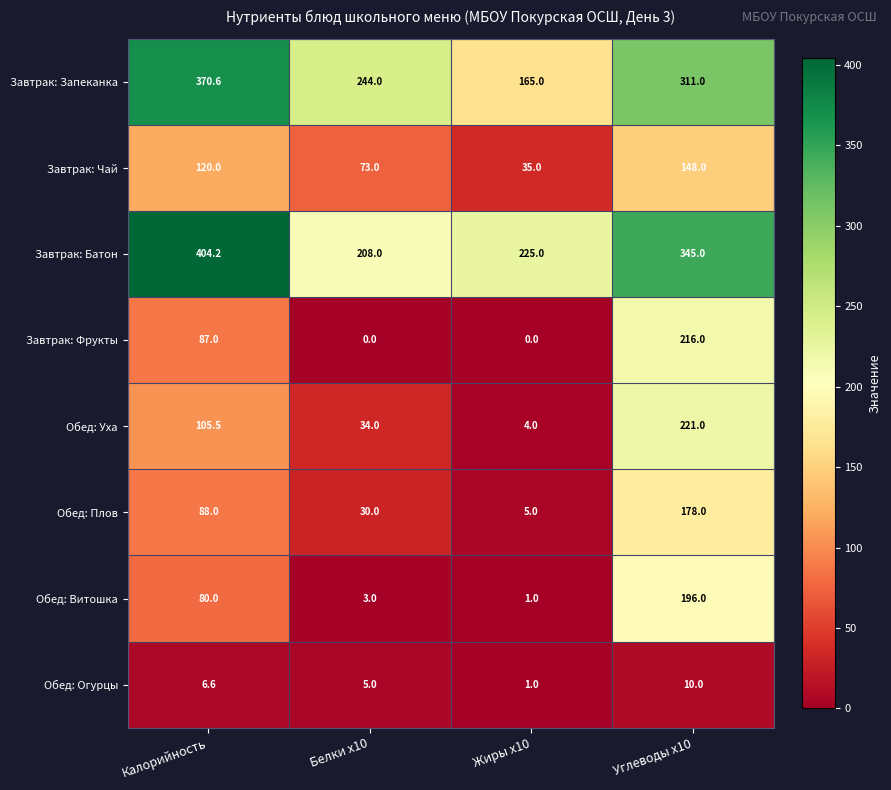

List the series in order of their peak value, highest first.

Завтрак: Батон, Завтрак: Запеканка, Обед: Уха, Завтрак: Фрукты, Обед: Витошка, Обед: Плов, Завтрак: Чай, Обед: Огурцы